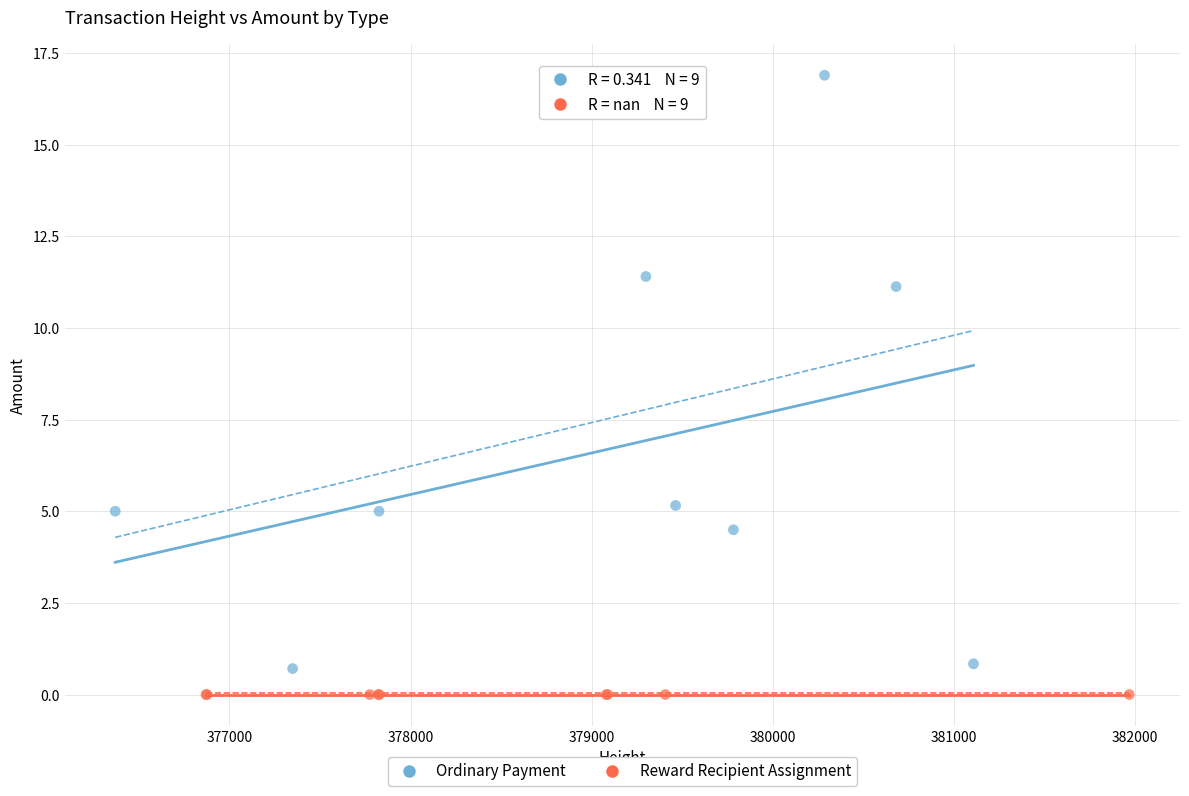

Which series reaches the minimum Y coordinate?

Reward Recipient Assignment